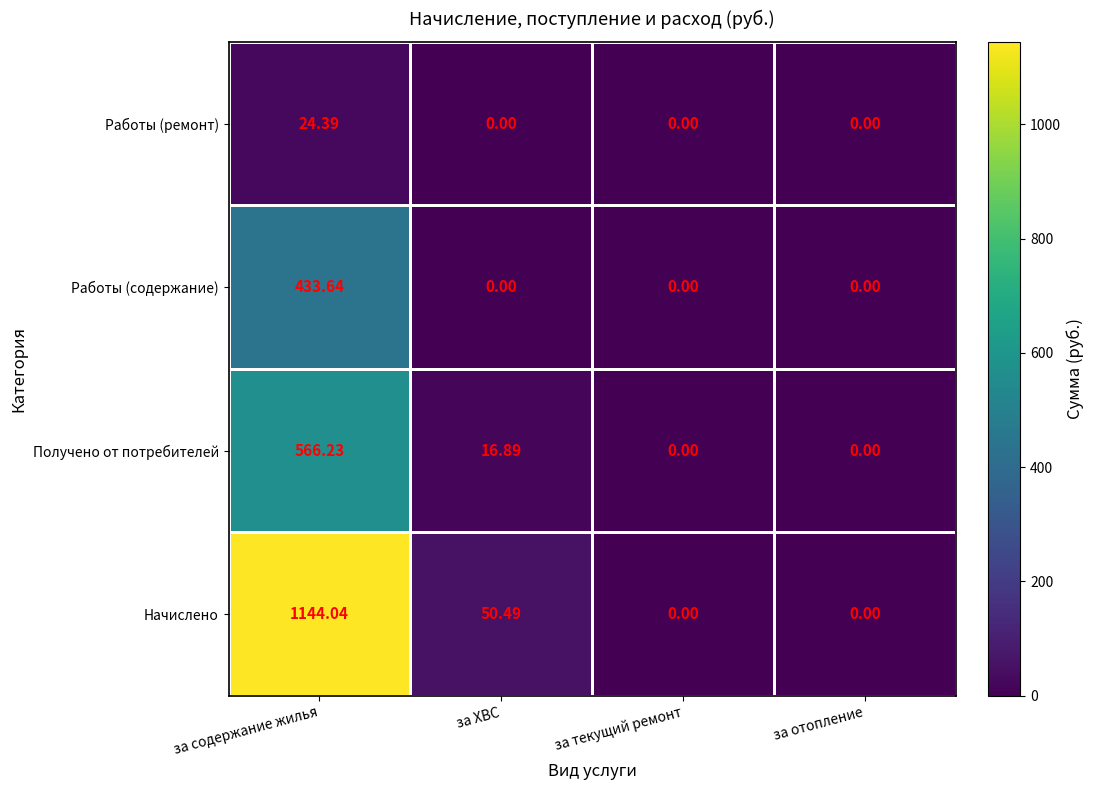

How many data points does each series have?

4